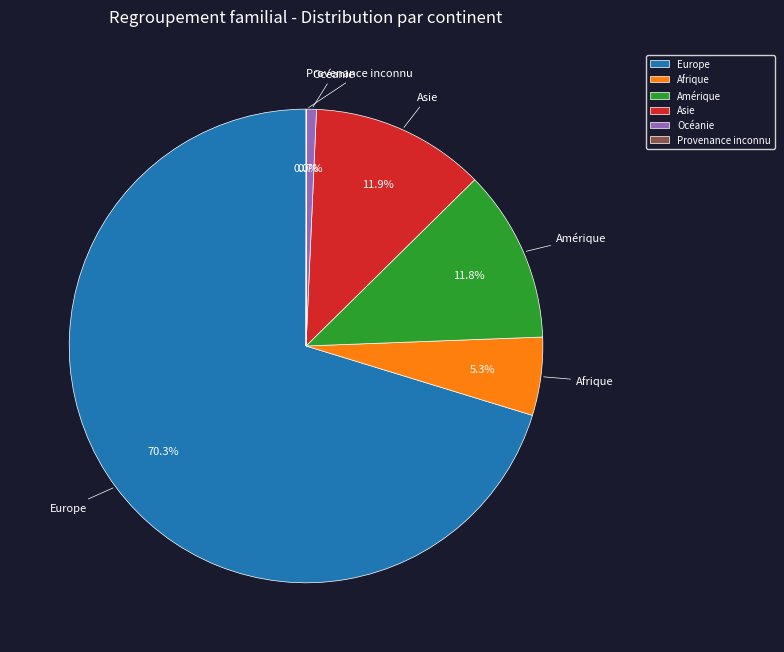

Which slice is the largest?

Europe